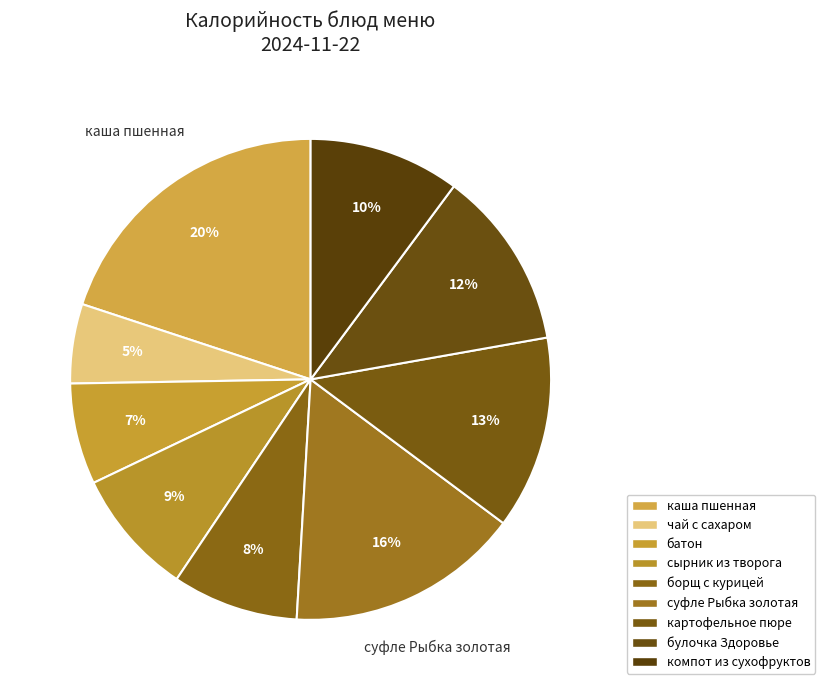

Which category has the smallest portion of the pie?

чай с сахаром